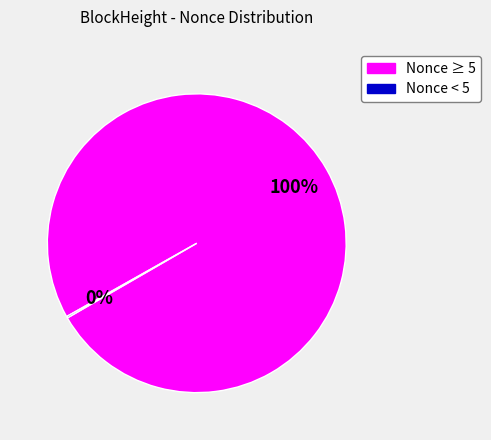

Does any single category account for the majority?

Yes